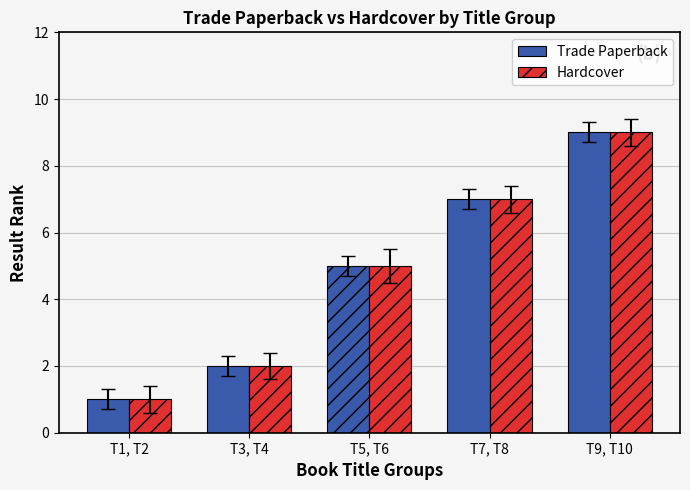

Reading left to right, list all the values displayed in this chart.

Trade Paperback: T1, T2=1	T3, T4=2	T5, T6=5	T7, T8=7	T9, T10=9
Hardcover: T1, T2=1	T3, T4=2	T5, T6=5	T7, T8=7	T9, T10=9